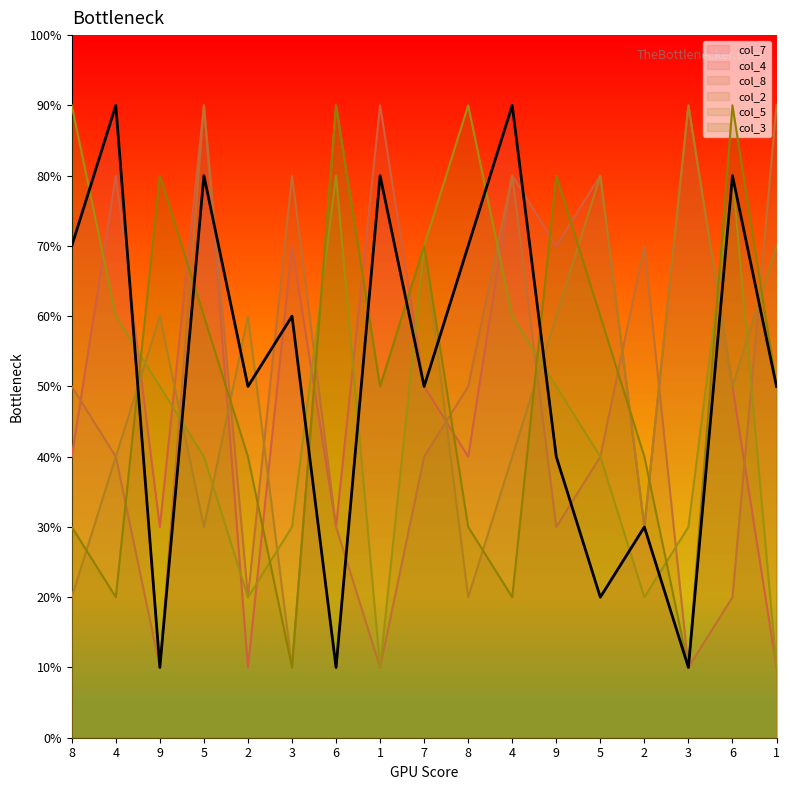

Is the value of col_5 at 9 greater than the value of col_2 at 6?

No